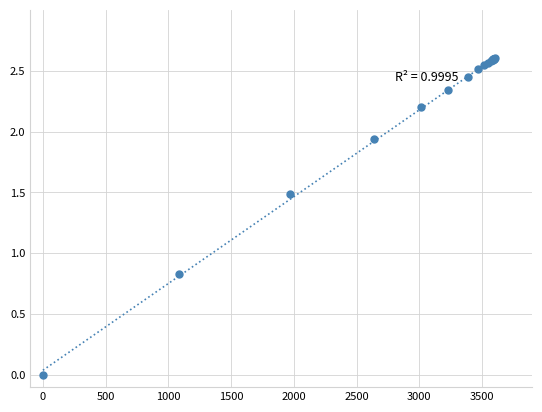

What Y value in the scatter plot is closest to 1?

0.8